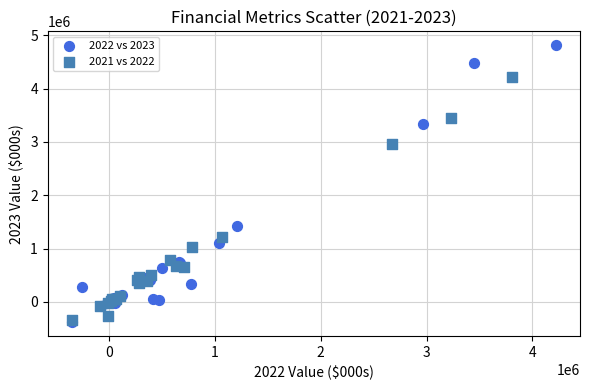

Which series has the widest spread of Y values?

2022 vs 2023